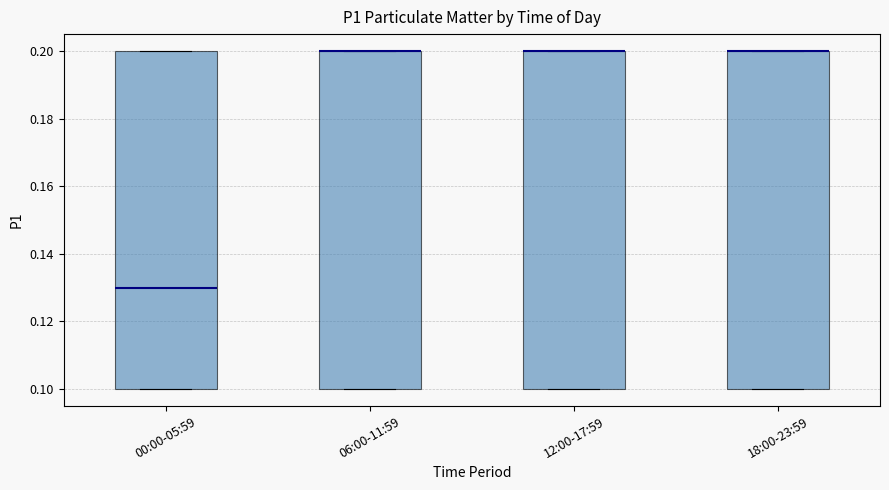

Reading left to right, transcribe this box plot: for each box, give where its median line is, the range the box spans, and where its two whiskers end, as read against the y-axis. The values are not printed on the chart, so give them approximately, as read against the axis.

00:00-05:59: median 0.13, box 0.10 to 0.20, whiskers 0.10 to 0.20
06:00-11:59: median 0.20 (drawn on the box's upper edge), box 0.10 to 0.20, whiskers 0.10 to 0.20
12:00-17:59: median 0.20 (drawn on the box's upper edge), box 0.10 to 0.20, whiskers 0.10 to 0.20
18:00-23:59: median 0.20 (drawn on the box's upper edge), box 0.10 to 0.20, whiskers 0.10 to 0.20